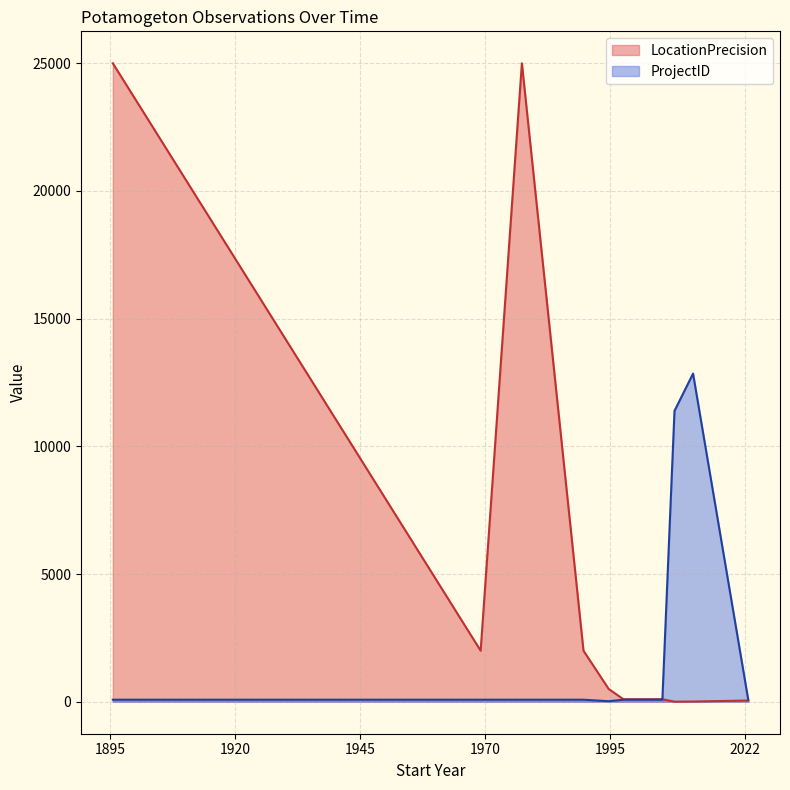

Which series has the largest range (max minus min)?

LocationPrecision